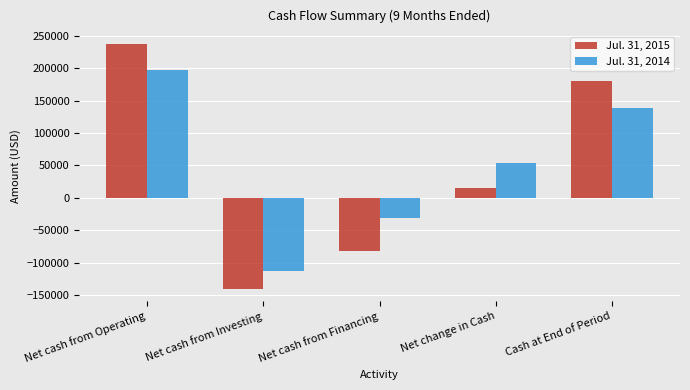

Rank the series at Net cash from Investing from highest to lowest value.

Jul. 31, 2014, Jul. 31, 2015